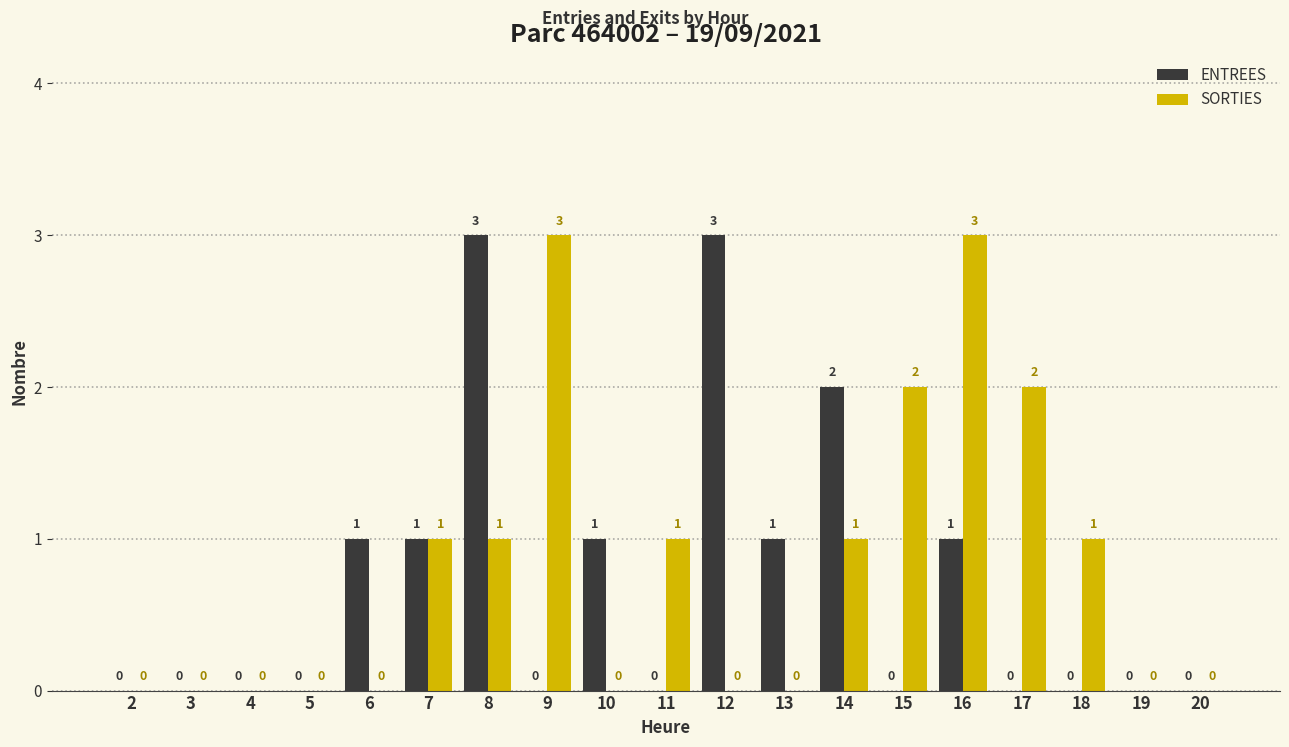

Are the bars horizontal?

No